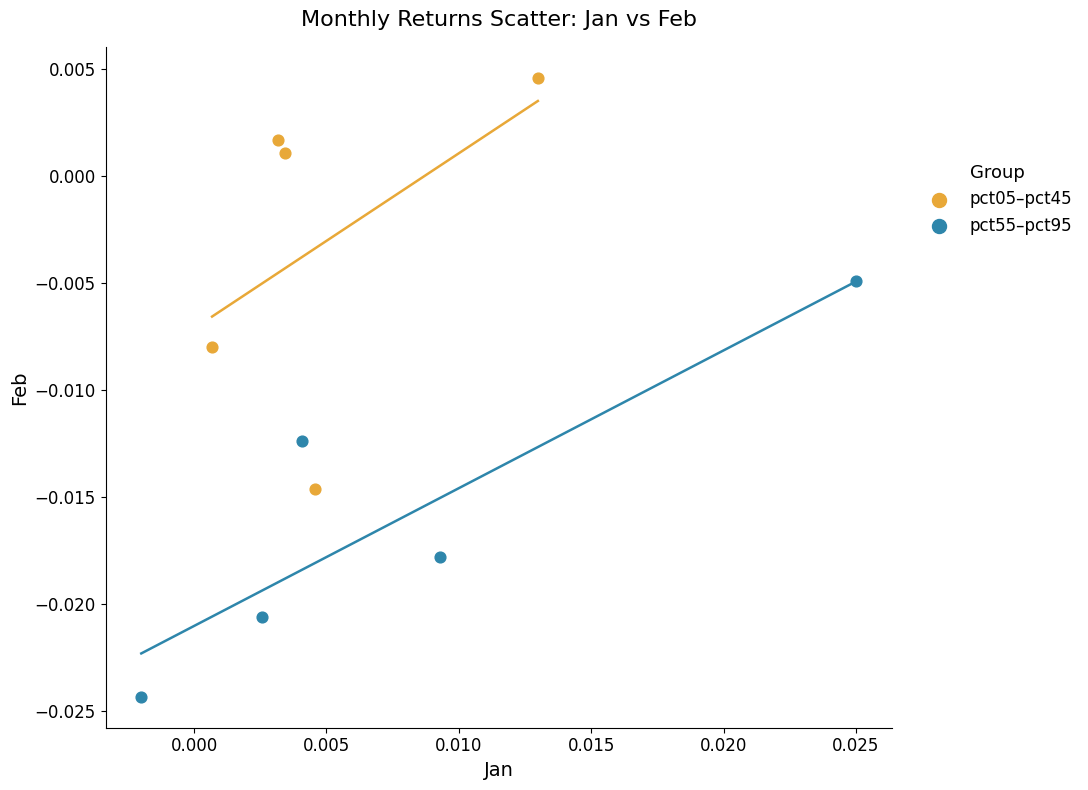

What are all the series names shown in the legend?

pct05–pct45, pct55–pct95